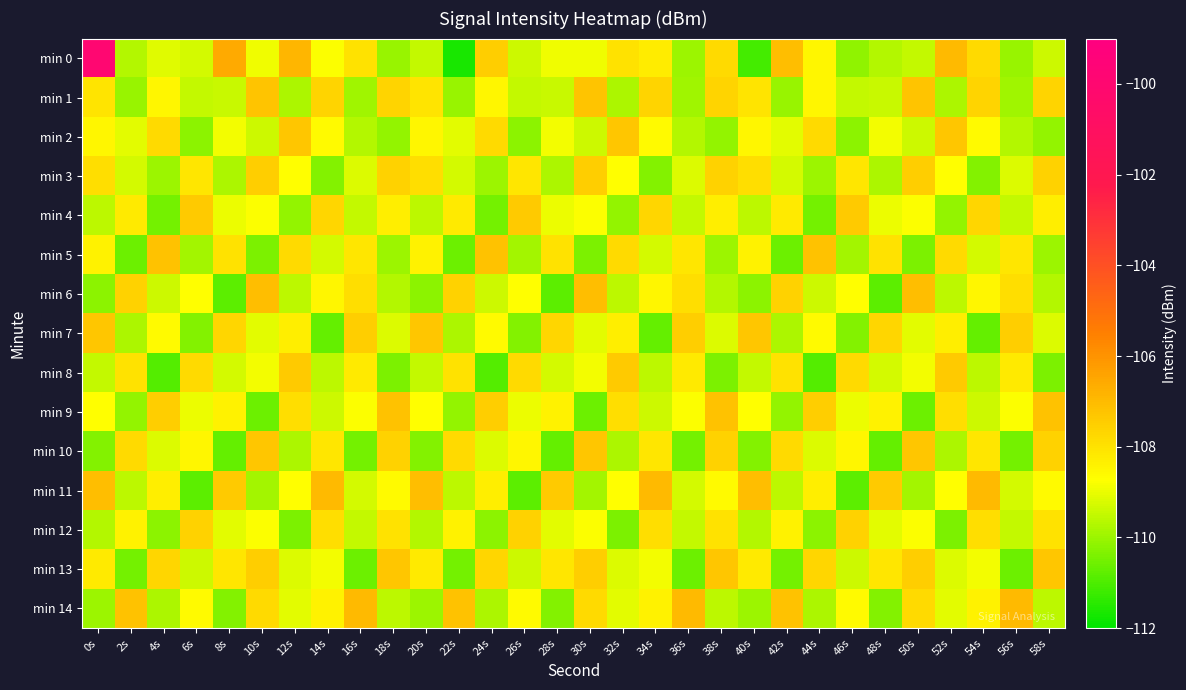

Which series changed the most between 28s and 50s?

min 6